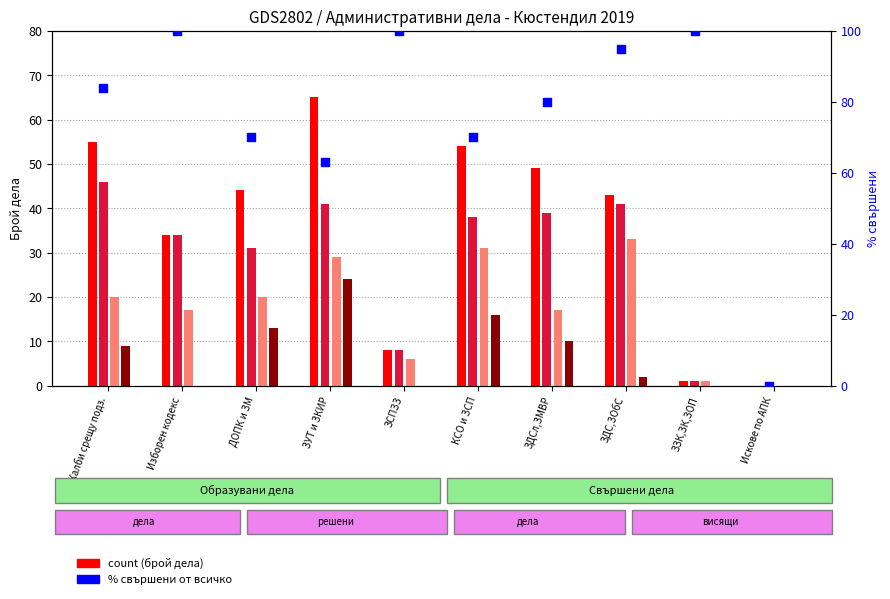

Which series has the largest Y range (max minus min)?

% свършени